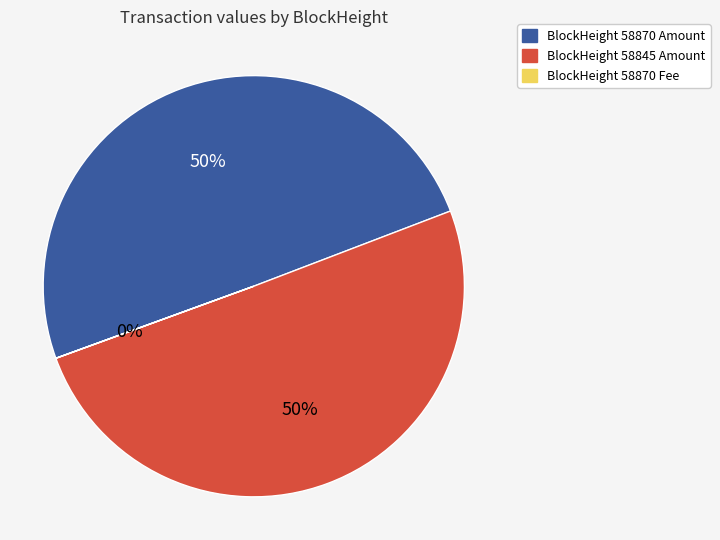

The BlockHeight 58845 Amount slice represents 50% of the pie. True or false?

True